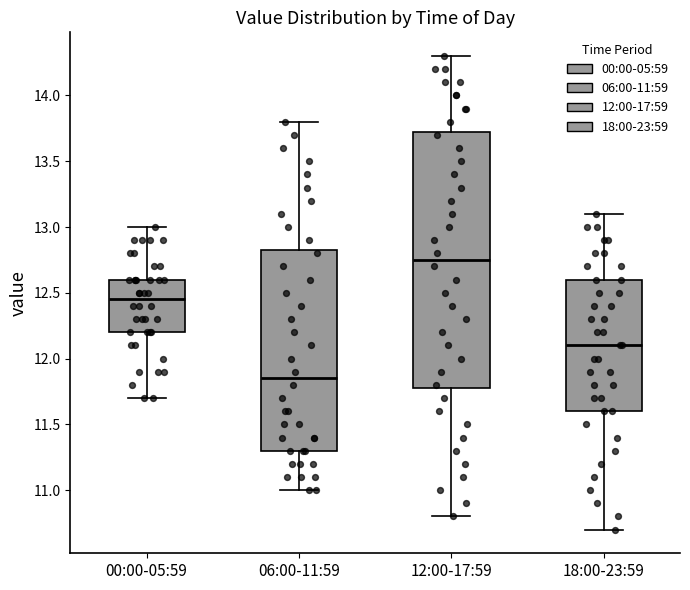

Reading left to right, transcribe this box plot: for each box, give where its median line is, the range the box spans, and where its two whiskers end, as read against the y-axis. The values are not printed on the chart, so give them approximately, as read against the axis.

00:00-05:59: median 12.45, box 12.20 to 12.60, whiskers 11.70 to 13.00
06:00-11:59: median 11.85, box 11.30 to 12.85, whiskers 11.00 to 13.80
12:00-17:59: median 12.75, box 11.80 to 13.75, whiskers 10.80 to 14.30
18:00-23:59: median 12.10, box 11.60 to 12.60, whiskers 10.70 to 13.10